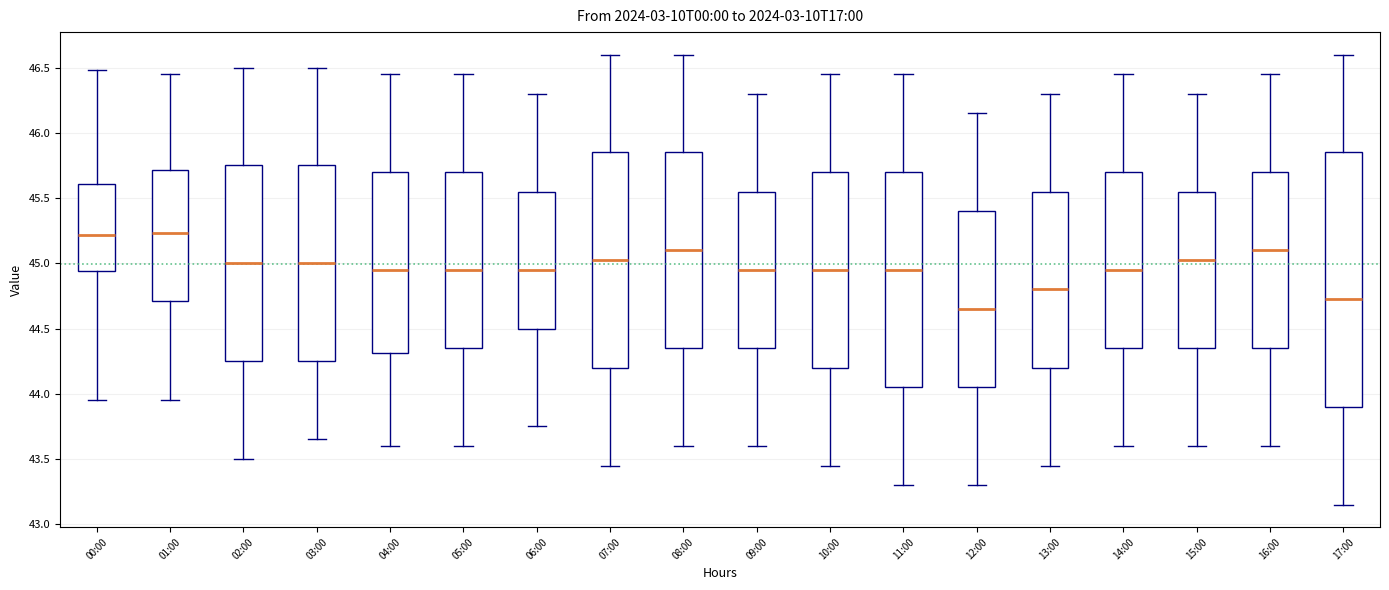

Where does the lower whisker of the box for 11:00 end on the y-axis? The values are not printed on the chart, so give them approximately, as read against the axis.

43.30